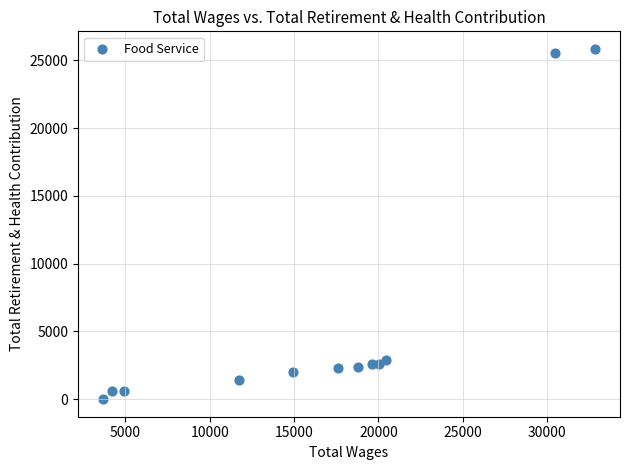

What is the average Y value?

5727